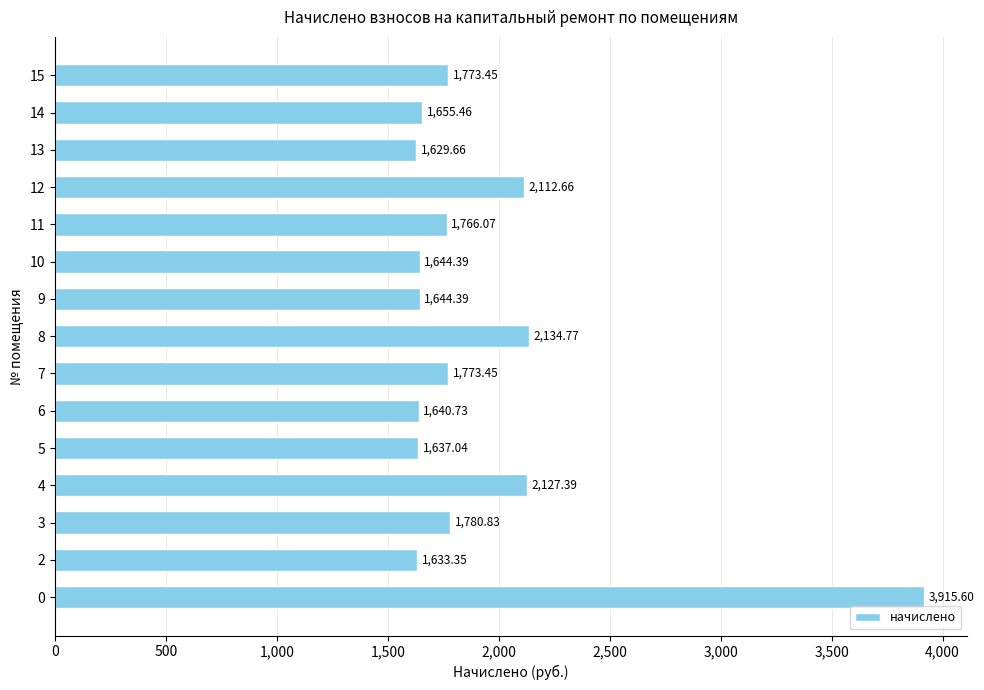

How many data points does each series have?

15